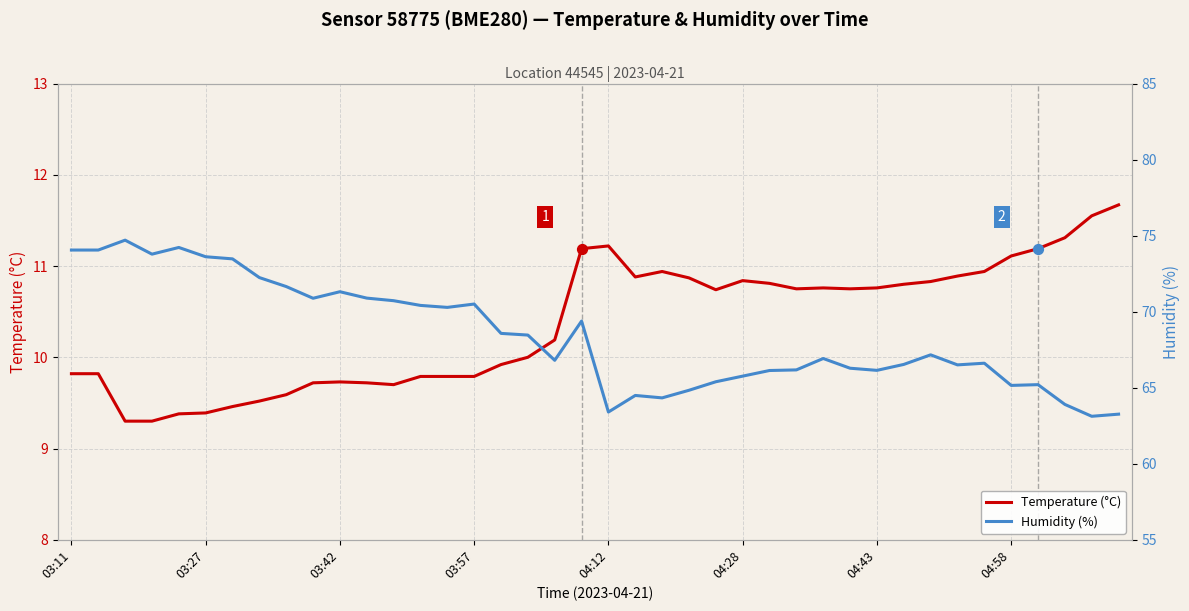

Which series has the largest total across all categories?

Humidity (%)